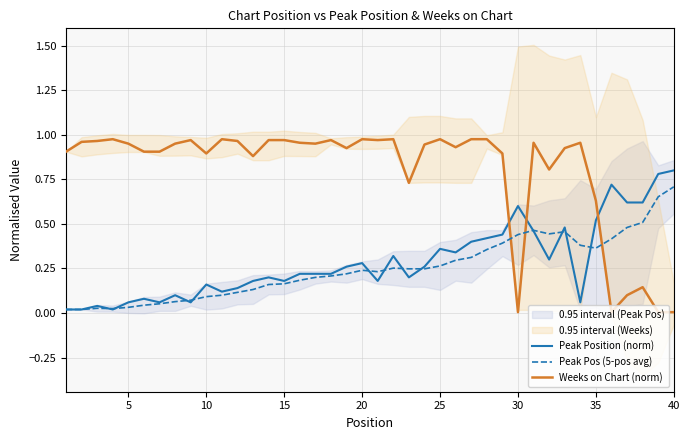

True or false: Peak Position (norm) has more than 0 interior local peaks.

True